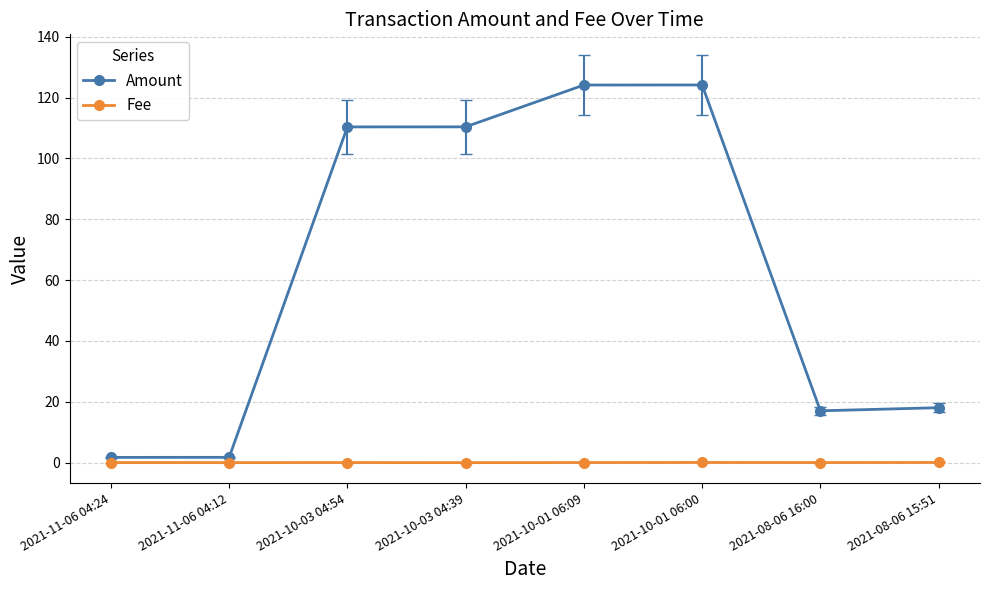

What are all the series names shown in the legend?

Amount, Fee